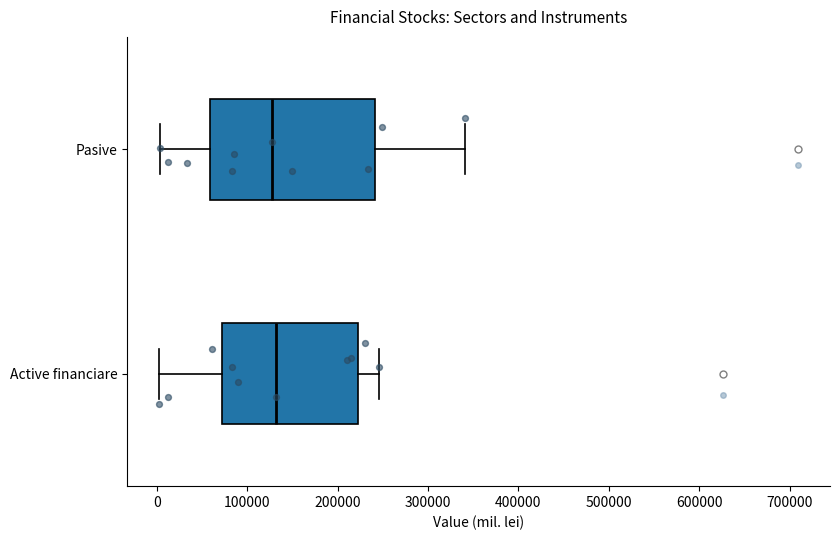

Reading bottom to top, read every box against the x-axis: the position of its median line, the range the box covers, and the ends of its whiskers. The values are not printed on the chart, so give them approximately, as read against the axis.

Active financiare: median 130000, box 70000 to 220000, whiskers 0 to 250000
Pasive: median 130000, box 60000 to 240000, whiskers 0 to 340000